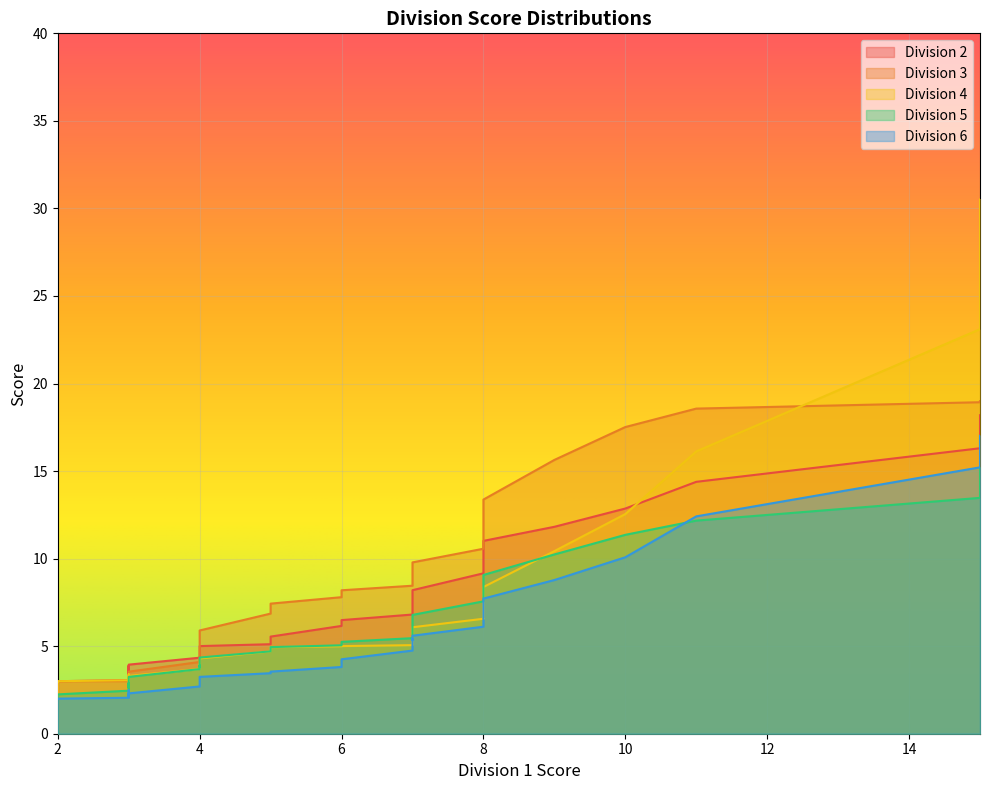

Between 5 and 2, which series saw the biggest shift?

Division 3